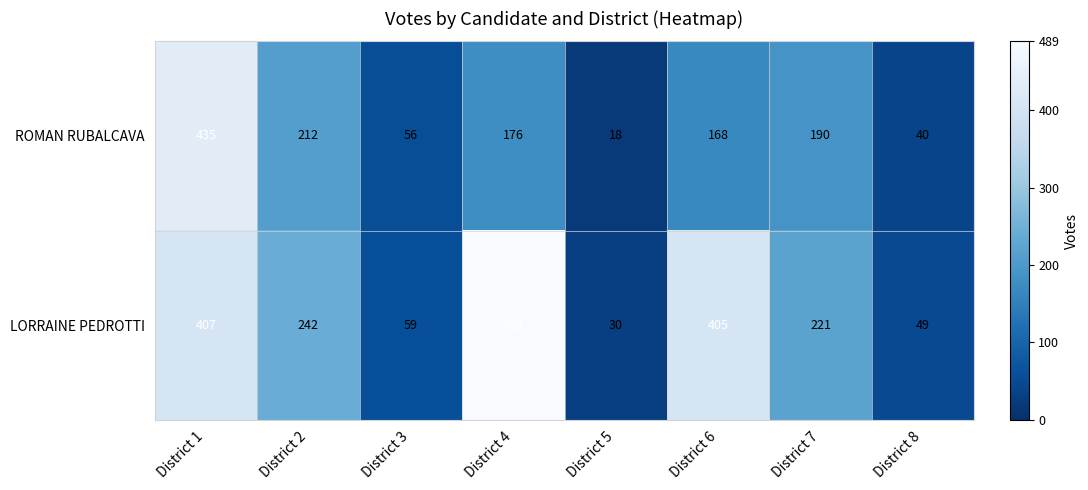

At how many categories does at least one series exceed 133?

5